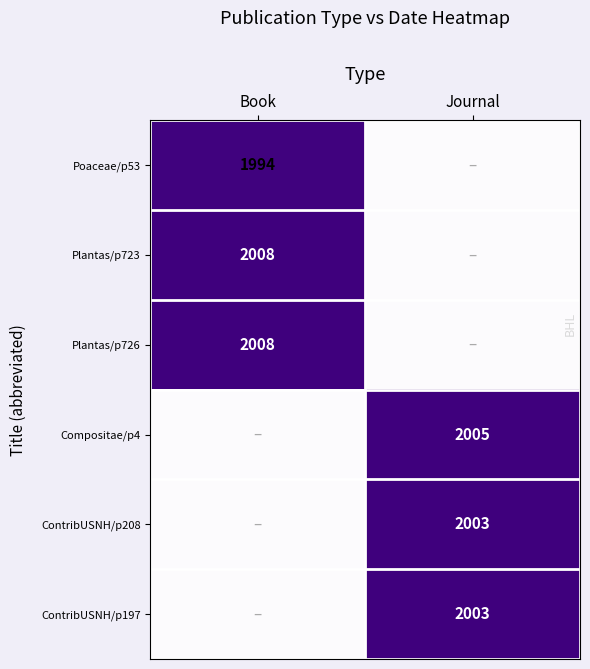

True or false: ContribUSNH/p197 has a value of 1124 at Journal.

False